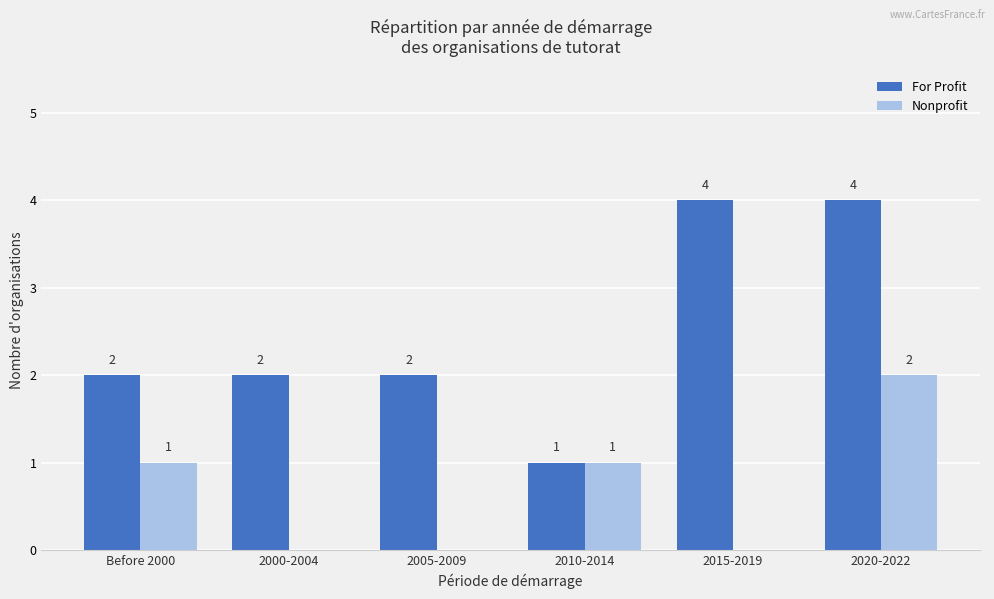

What is the sum of the For Profit values at 2005-2009 and 2000-2004?

4